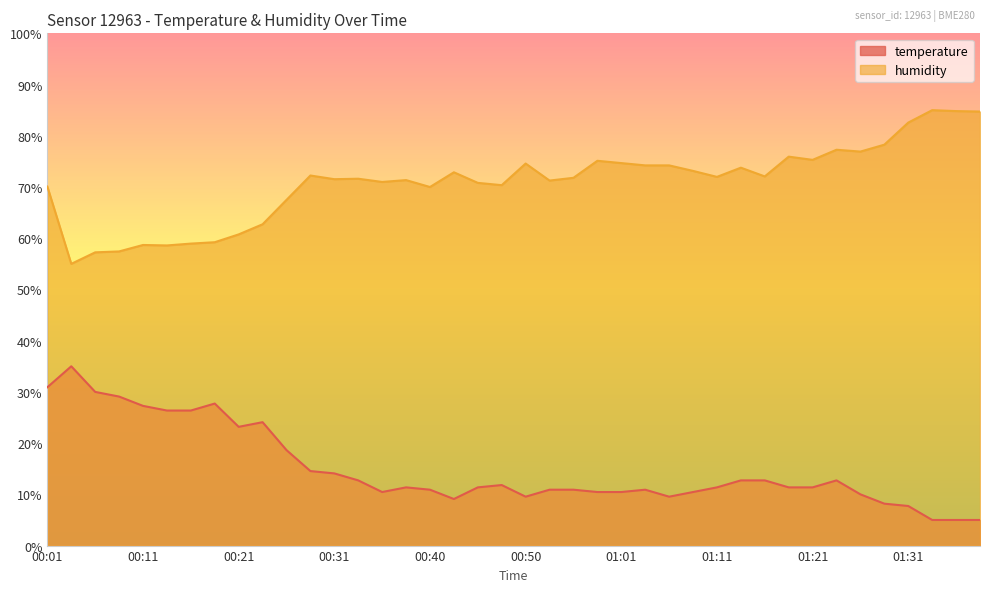

What is the difference between the temperature values at 00:53 and 01:26?

0.9